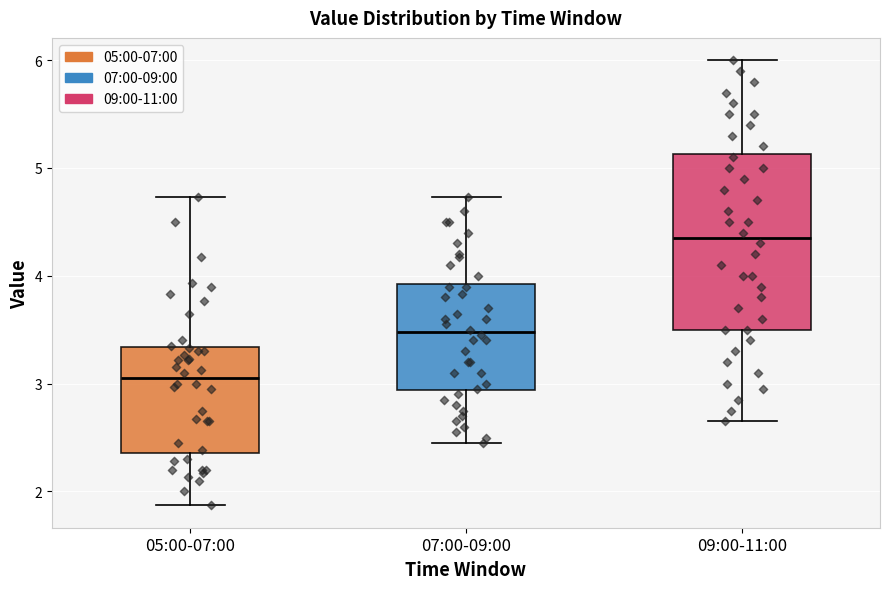

Reading left to right, transcribe this box plot: for each box, give where its median line is, the range the box spans, and where its two whiskers end, as read against the y-axis. The values are not printed on the chart, so give them approximately, as read against the axis.

05:00-07:00: median 3.1, box 2.4 to 3.3, whiskers 1.9 to 4.7
07:00-09:00: median 3.5, box 2.9 to 3.9, whiskers 2.5 to 4.7
09:00-11:00: median 4.4, box 3.5 to 5.1, whiskers 2.7 to 6.0